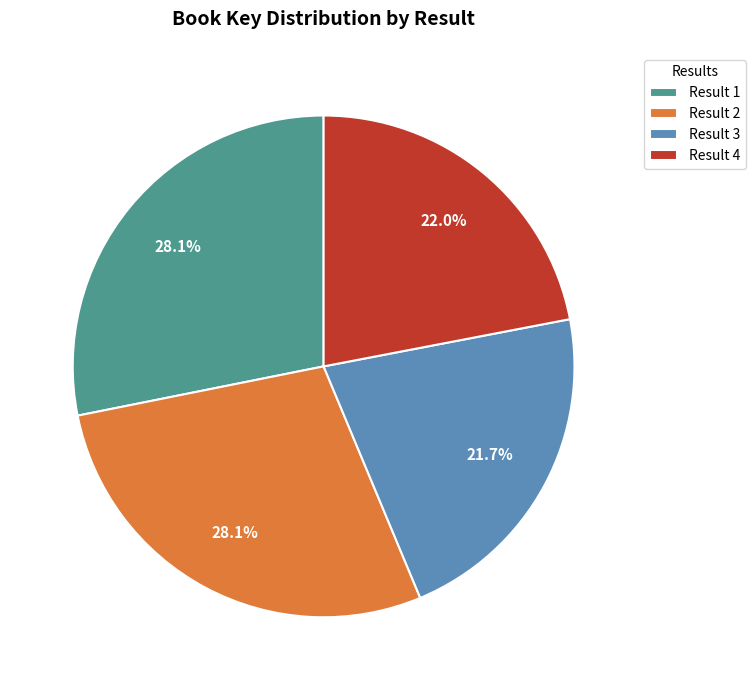

Approximately how many times larger is the value at Result 2 compared to Result 3?

1.3